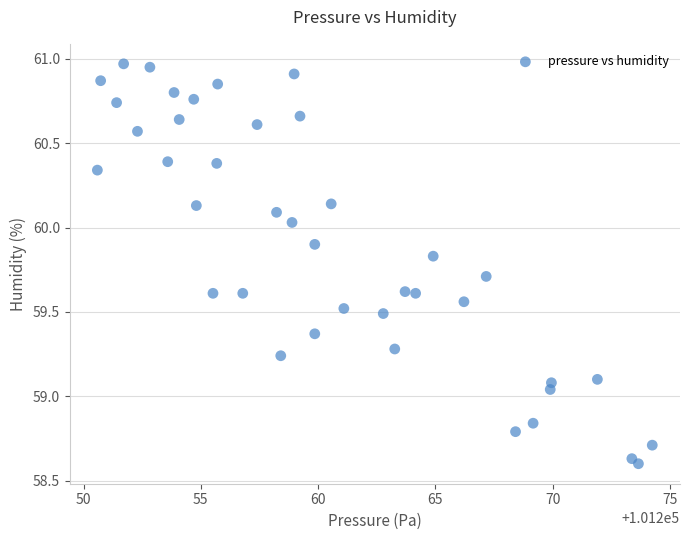

What is the range of X values (max minus min)?

23.7